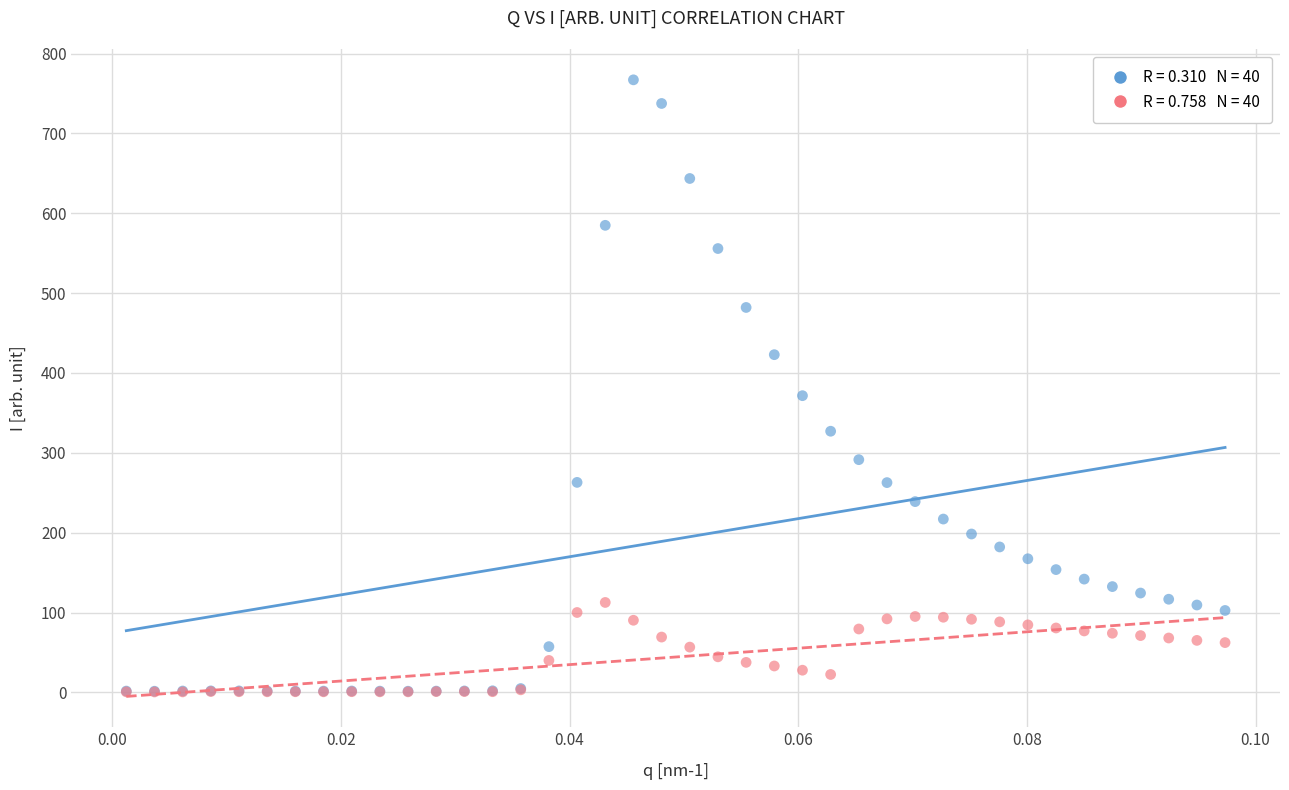

Across all series, what Y value is closest to 383?

371.6